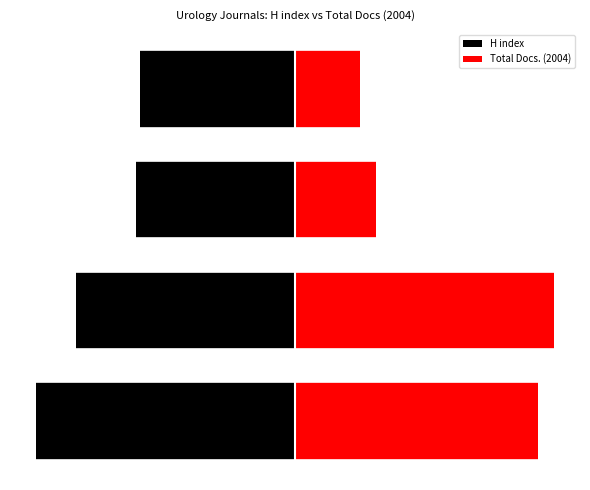

What is the average value of the Total Docs. (2004) series?

105.6